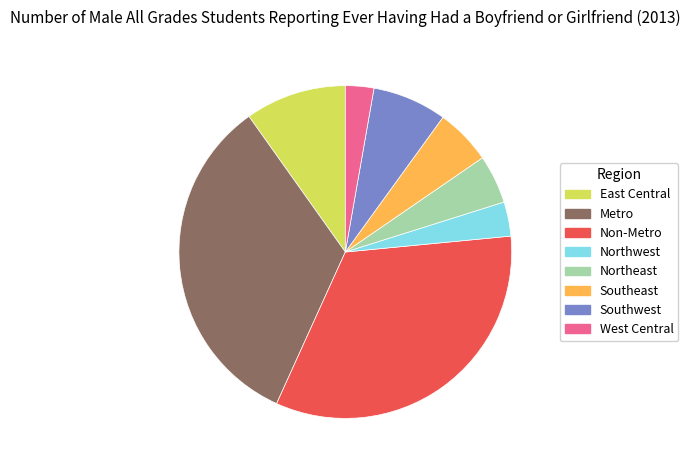

What is the smallest slice in the pie chart?

West Central